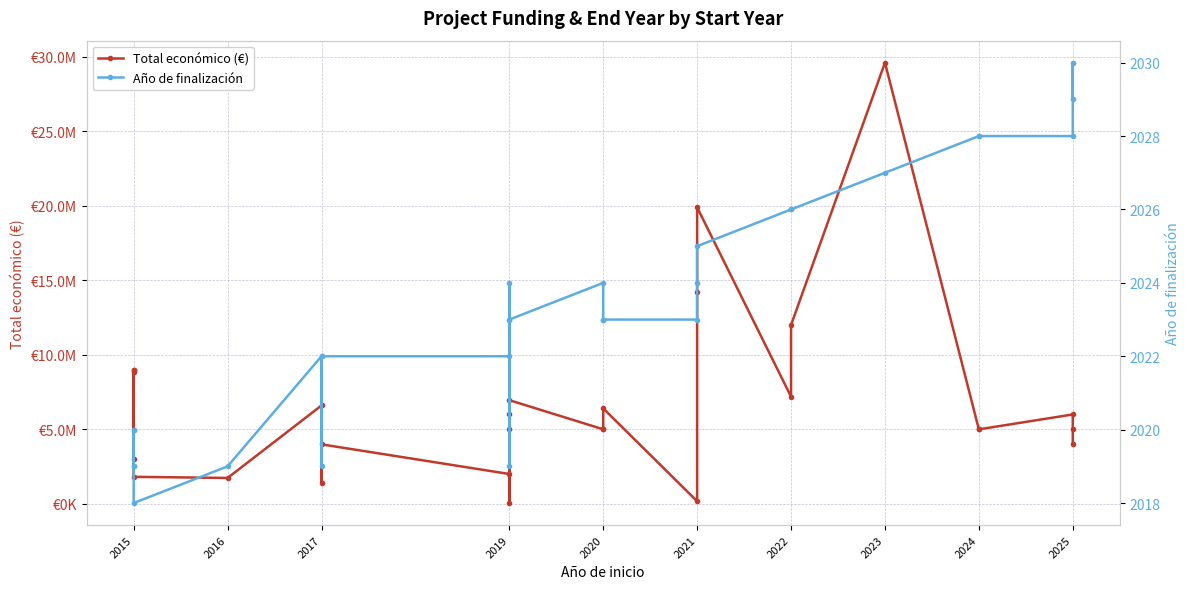

Which series has the largest total across all categories?

Total económico (€)